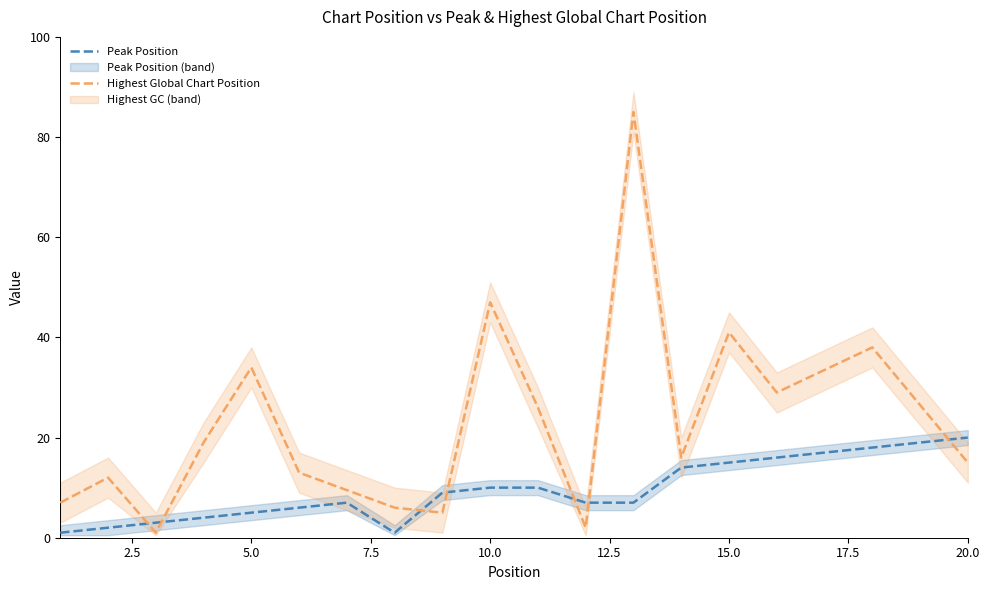

What is the value of the 20th point from the left?

20